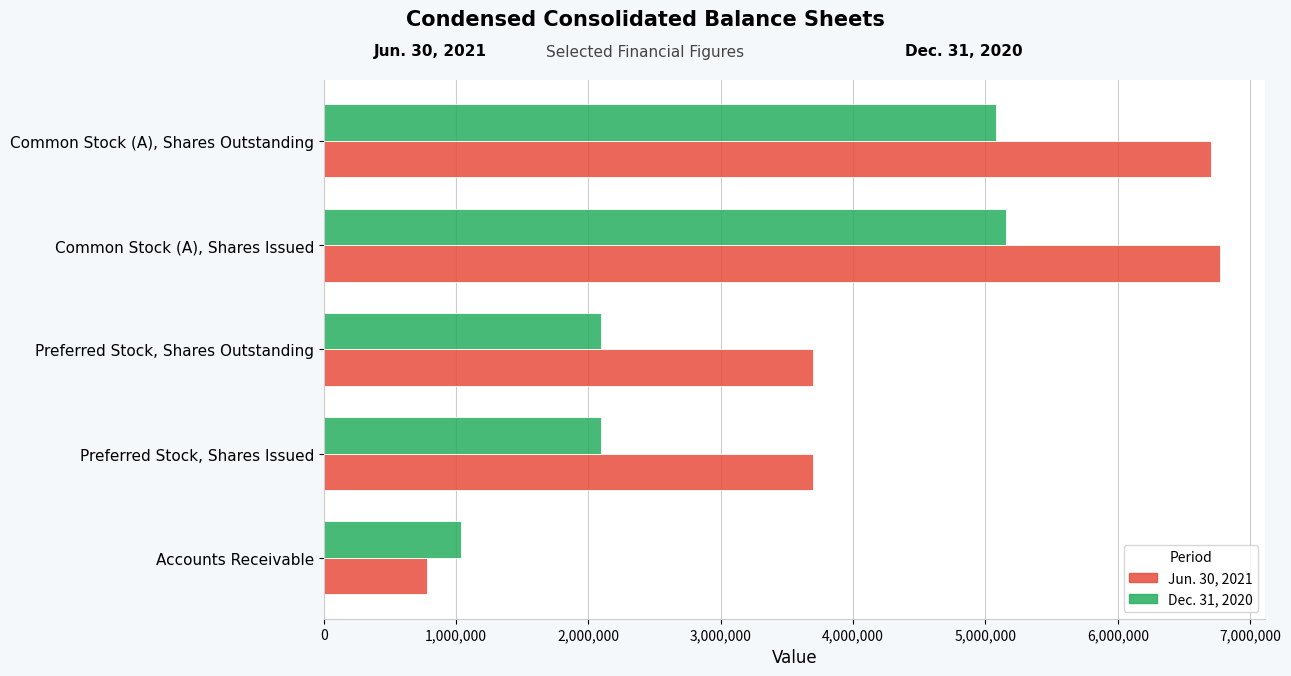

At which category is the sum across all series the highest?

Common Stock (A), Shares Issued